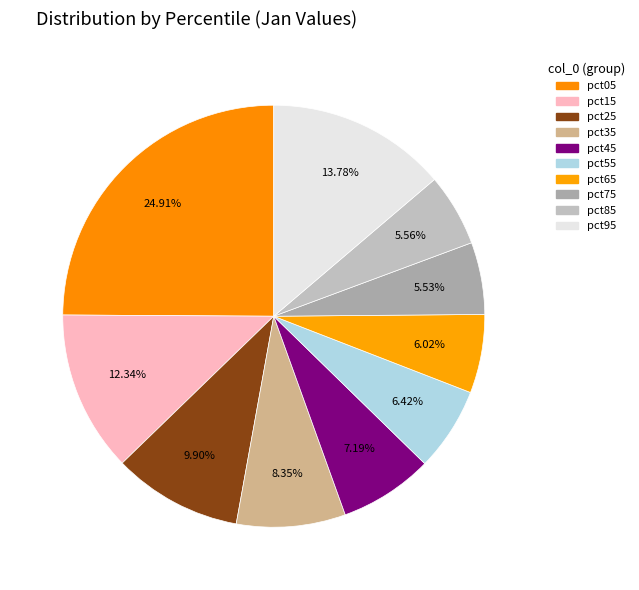

To the nearest percent, what is the combined percentage of pct95 and pct75?

19%